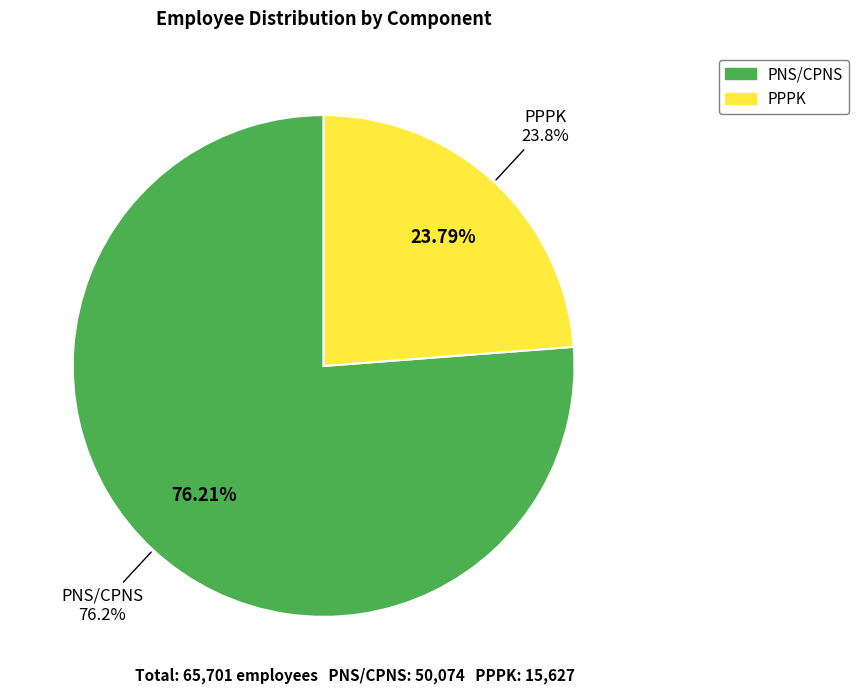

Rank the categories by value from highest to lowest.

PNS/CPNS, PPPK